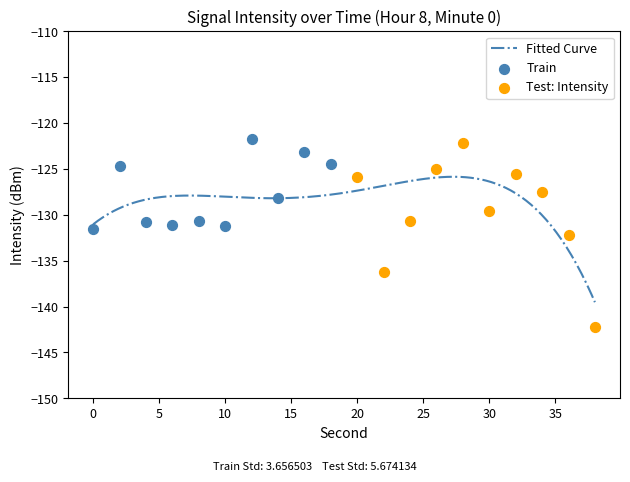

What is the change in value from 0 to 6?

+0.5